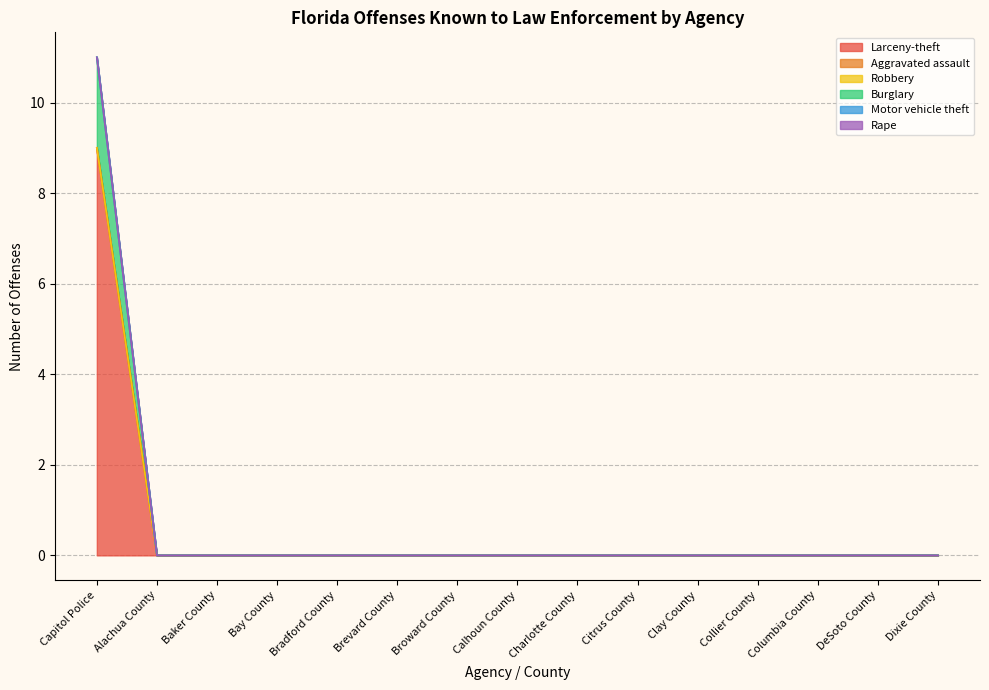

List the labels in order of Burglary value, smallest first.

Alachua County, Baker County, Bay County, Bradford County, Brevard County, Broward County, Calhoun County, Charlotte County, Citrus County, Clay County, Collier County, Columbia County, DeSoto County, Dixie County, Capitol Police